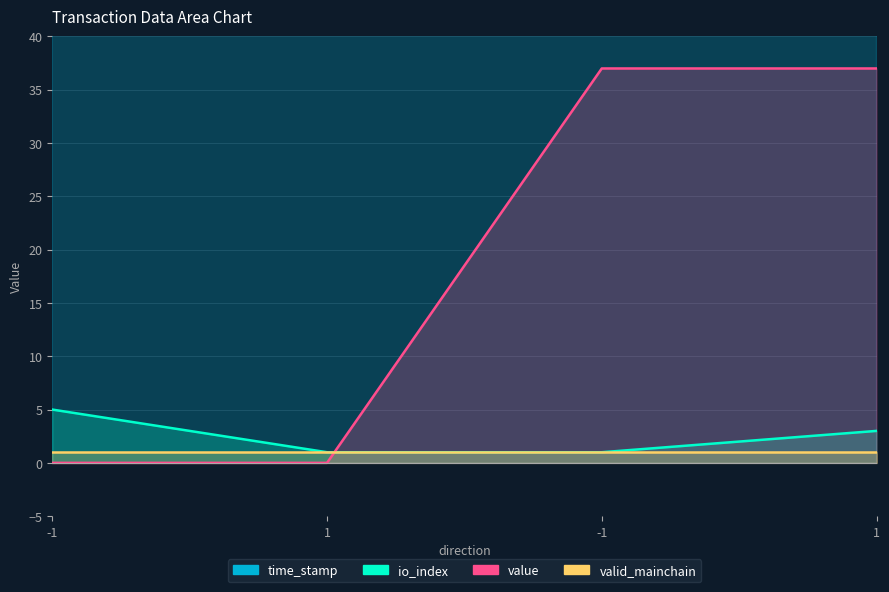

Which series has the largest range (max minus min)?

time_stamp